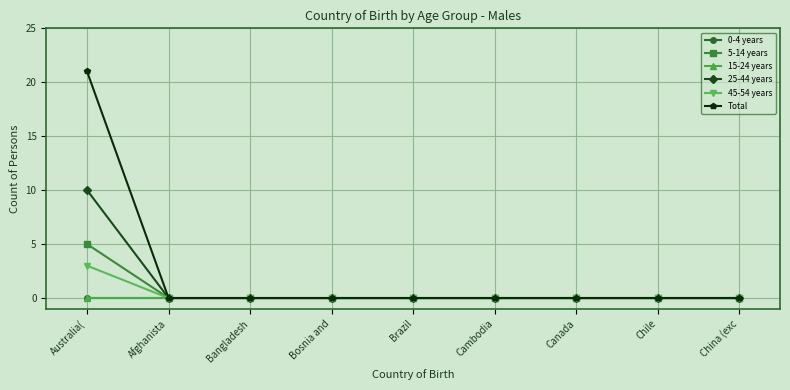

Which category has the lowest value in the 5-14 years series?

Afghanista